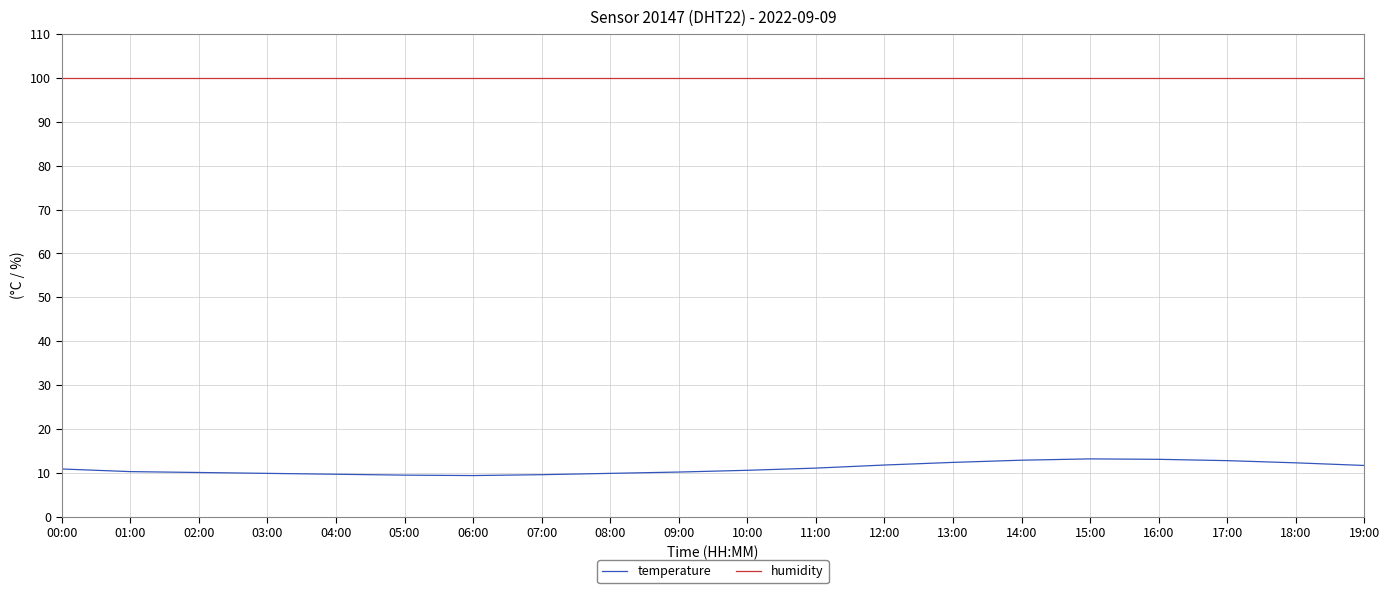

What is the smallest value displayed?

9.4